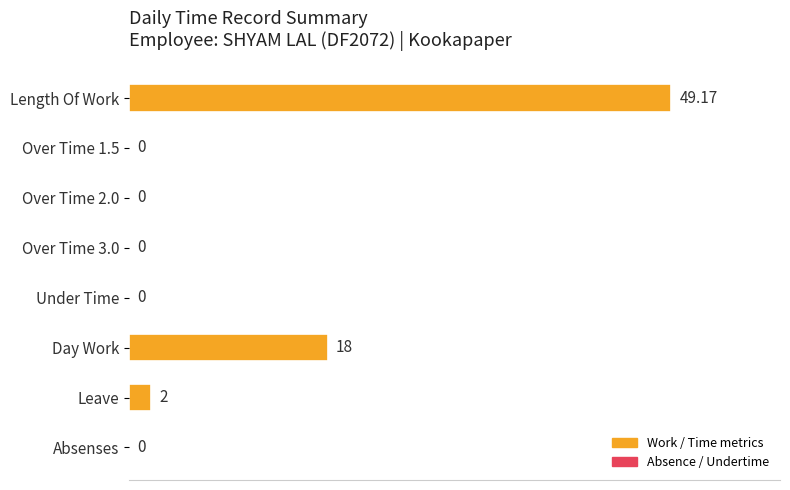

Where is the data nearest to the value 50?

Day Work